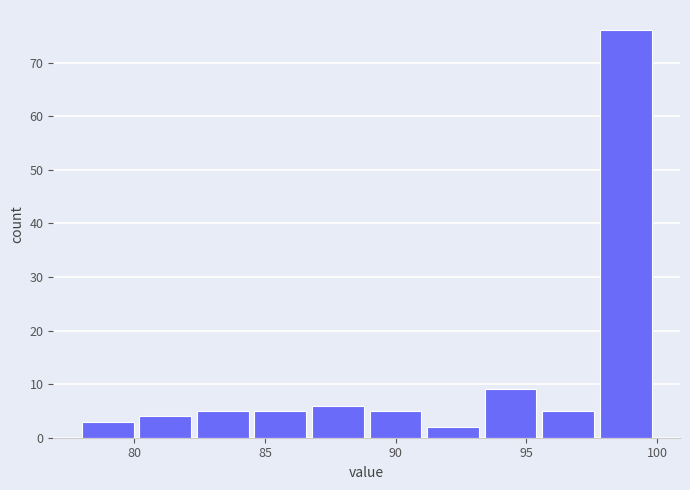

Reading left to right, list every bar in this chart as the range it spans on the x-axis followed by its height. Neither the bar edges nor the heights are printed on the chart, so give them approximately, as read against the axes.

78.0 to 80.2: 3
80.2 to 82.4: 4
82.4 to 84.6: 5
84.6 to 86.8: 5
86.8 to 89.0: 6
89.0 to 91.2: 5
91.2 to 93.4: 2
93.4 to 95.6: 9
95.6 to 97.8: 5
97.8 to 100.0: 76